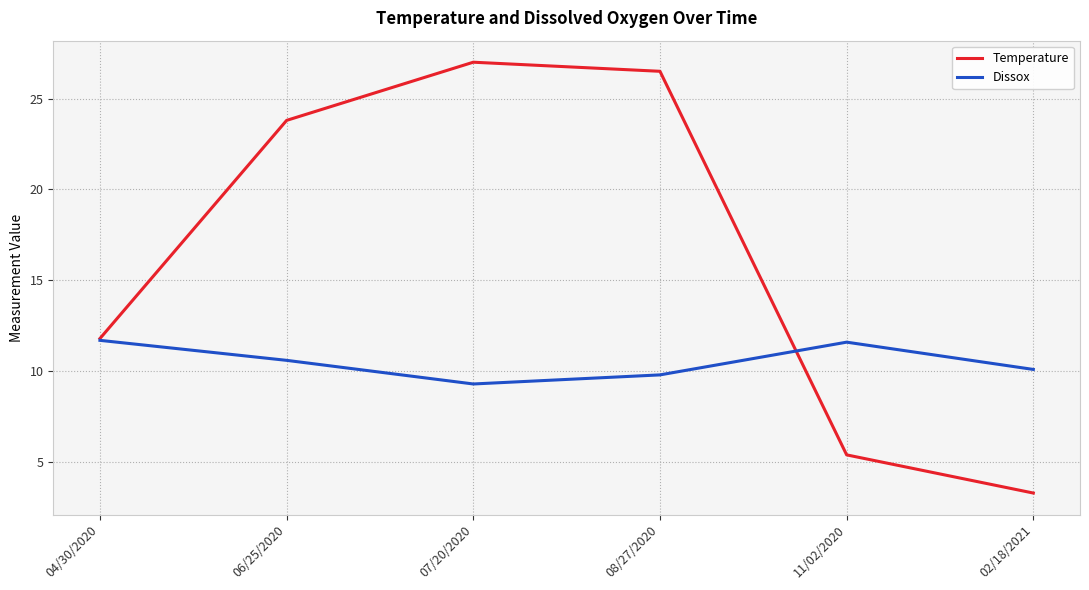

Which series has the widest spread of values?

Temperature